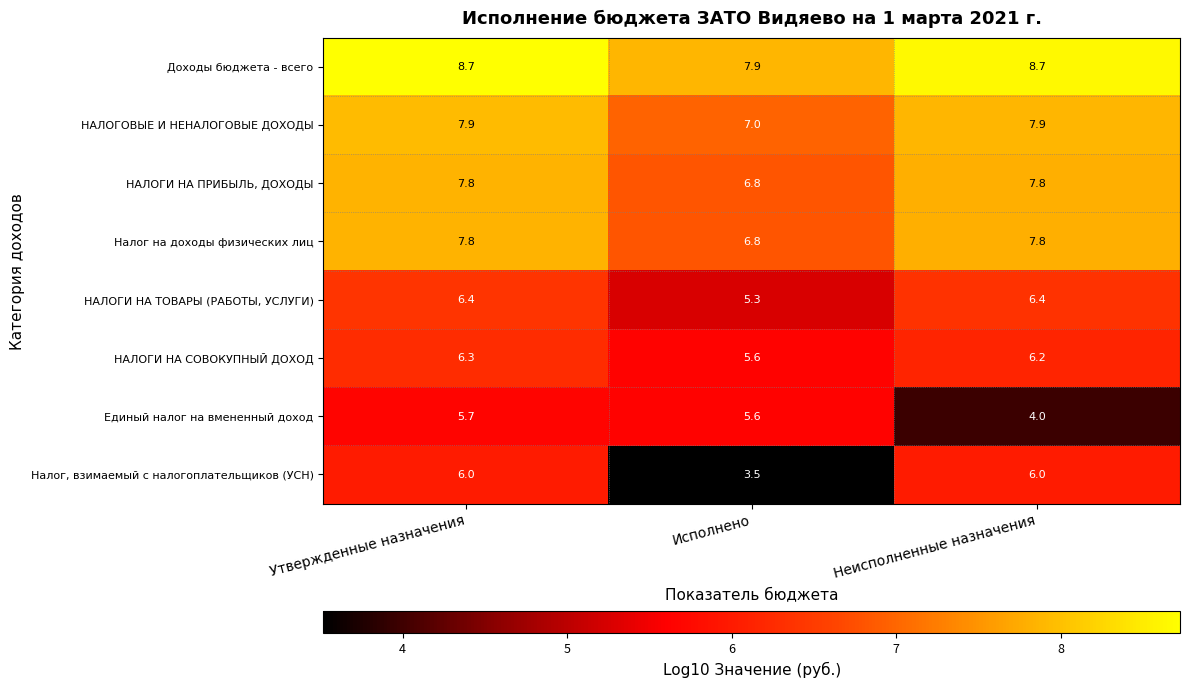

Which series has the largest range (max minus min)?

Налог, взимаемый с налогоплательщиков (УСН)